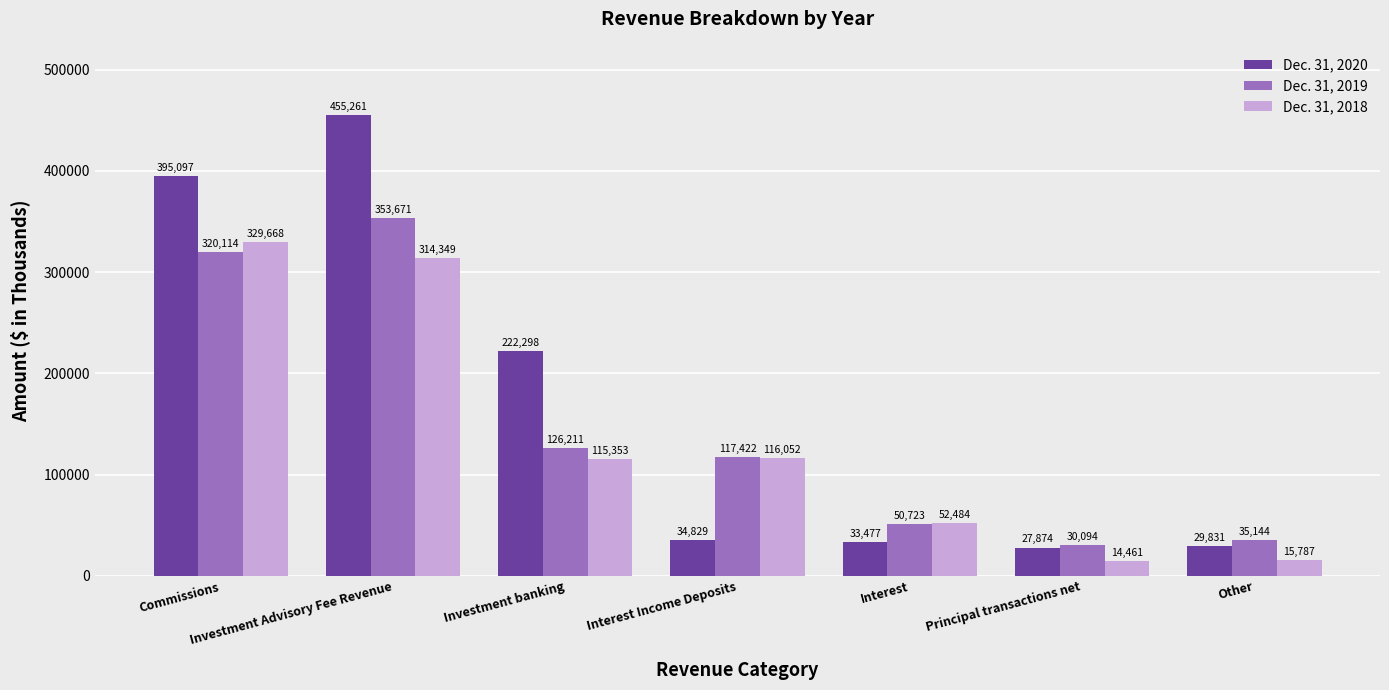

What is the label of the 2nd bar from the left?

Investment Advisory Fee Revenue